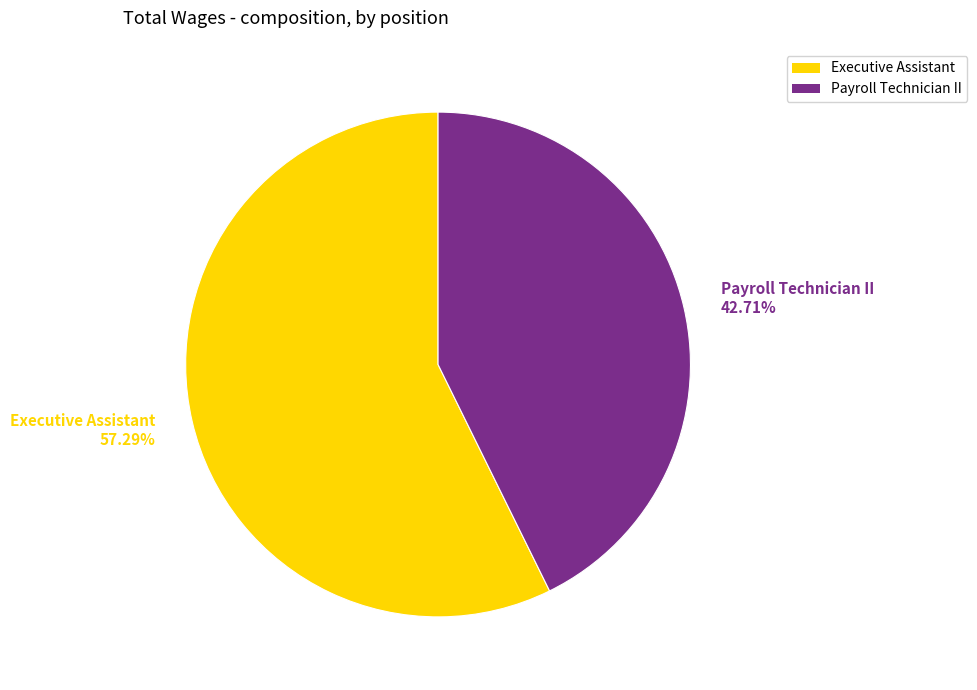

What is the ratio of the value at Payroll Technician II to the value at Executive Assistant?

0.7